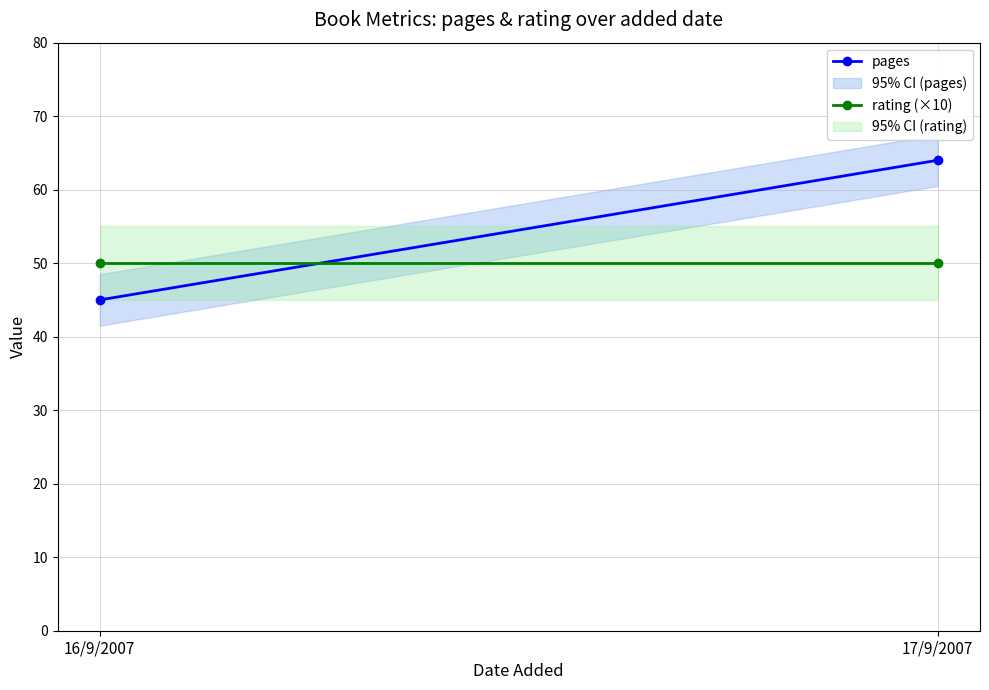

At which category is the sum across all series the highest?

17/9/2007